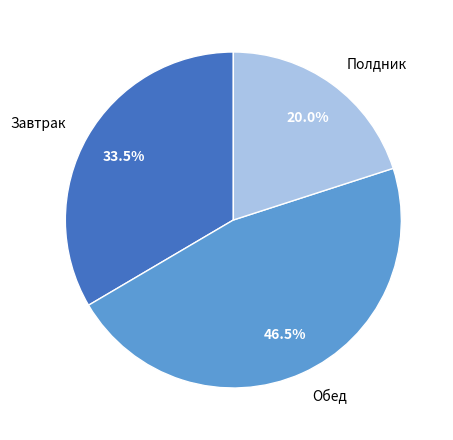

What is the total percentage of Полдник and Завтрак?

53.5%